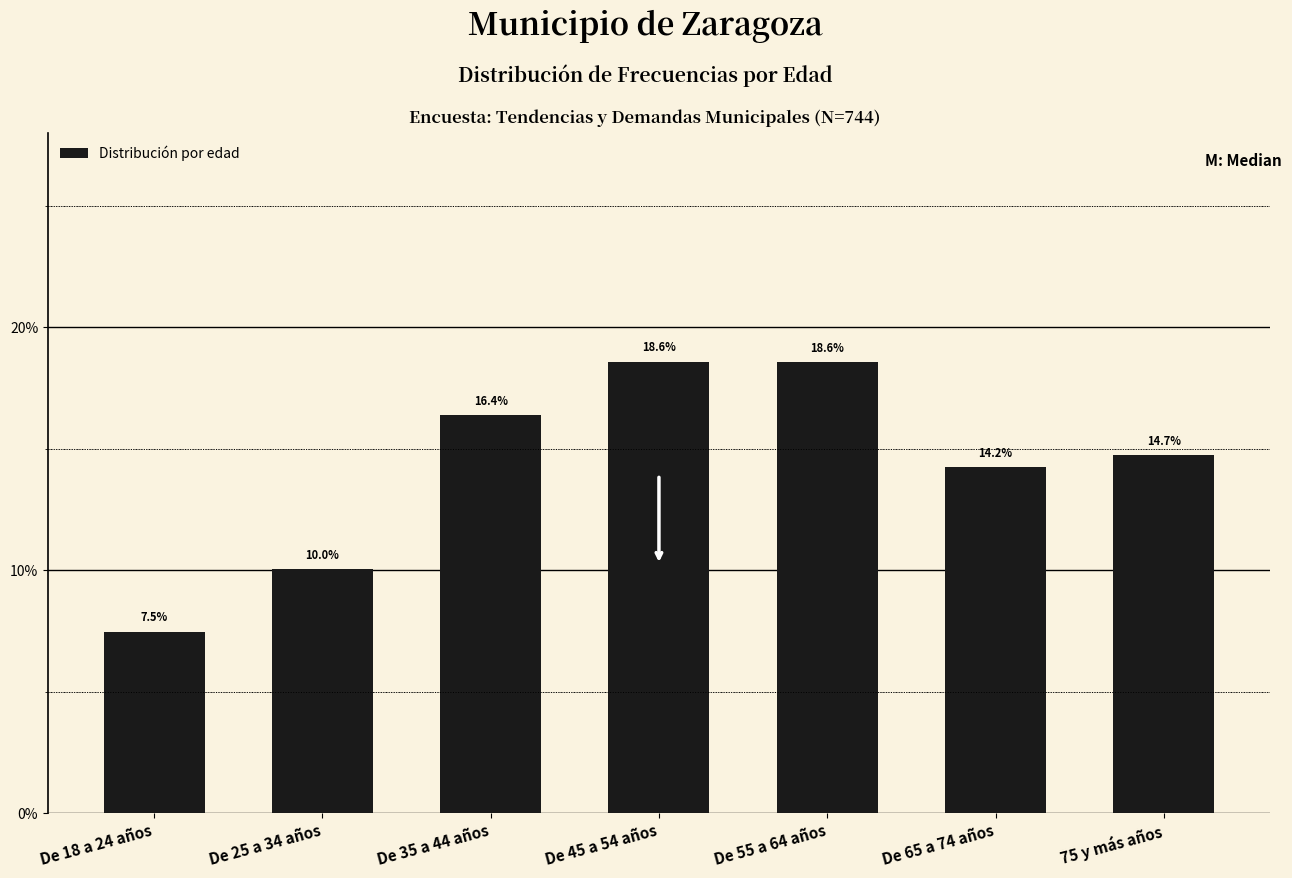

Reading left to right, list all the values displayed in this chart.

De 18 a 24 años=7.5	De 25 a 34 años=10.0	De 35 a 44 años=16.4	De 45 a 54 años=18.6	De 55 a 64 años=18.6	De 65 a 74 años=14.2	75 y más años=14.7